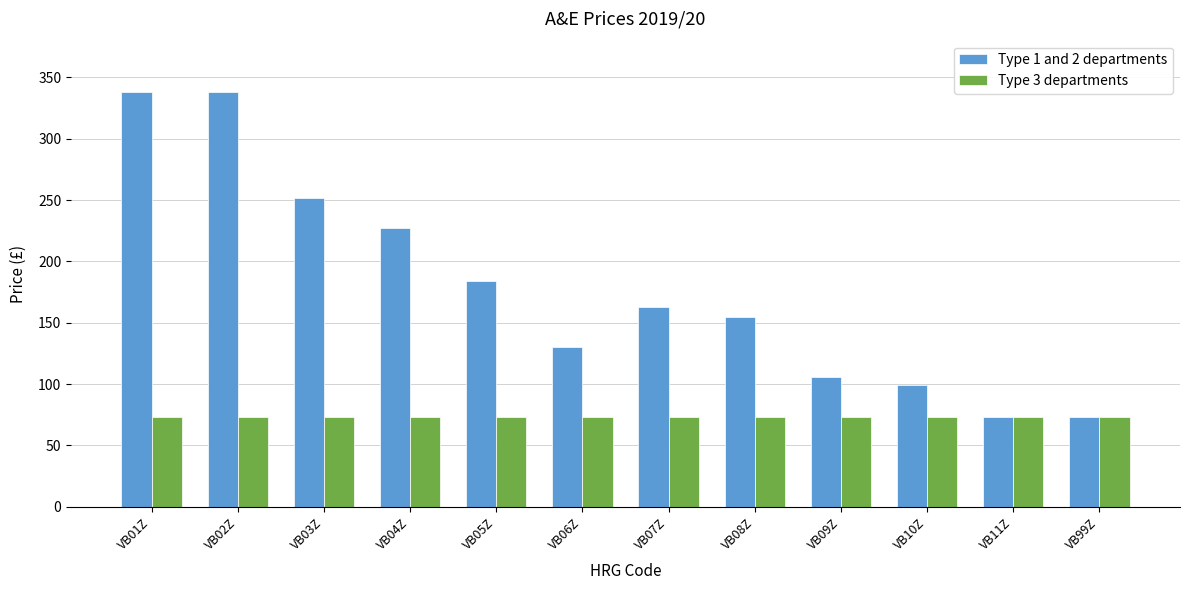

How many bars are there in each group?

2